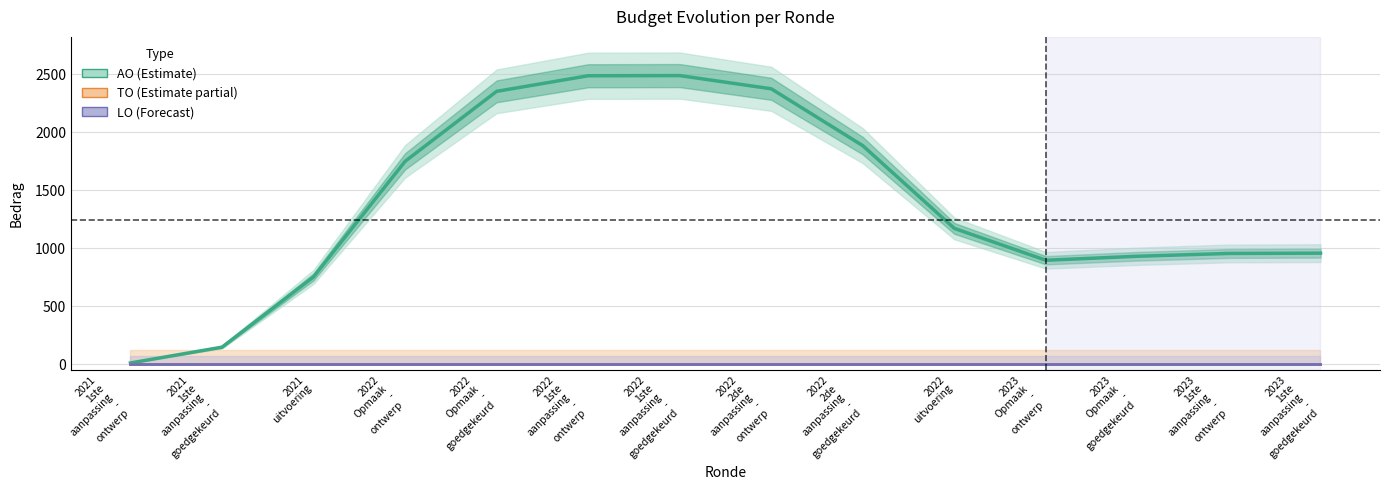

At which category does the chart reach its minimum across all series?

2021
1ste
aanpassing
-
ontwerp